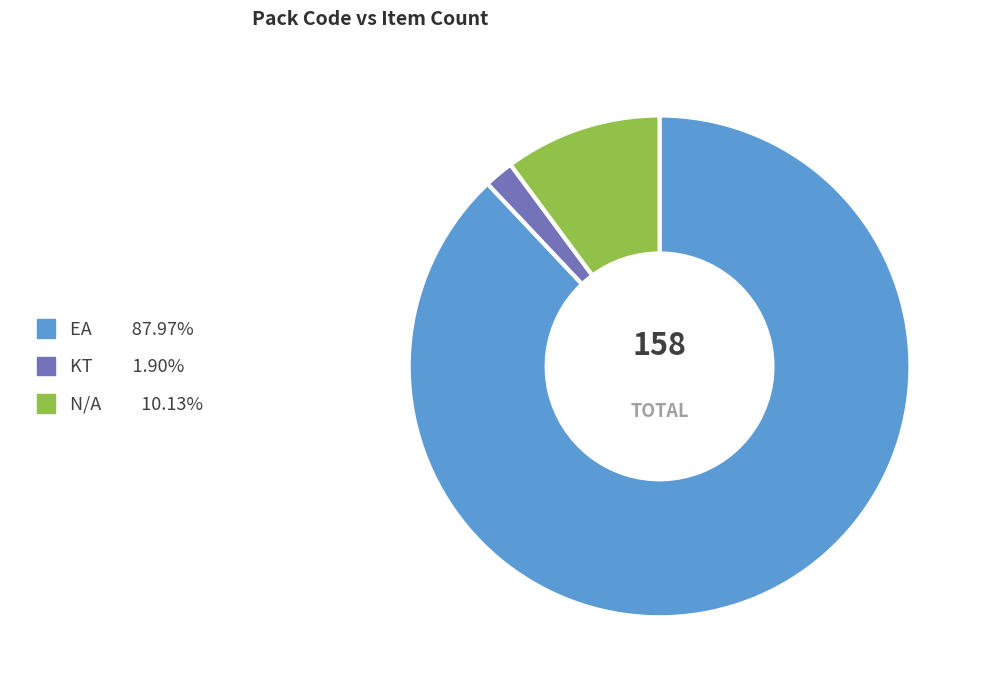

Count the number of slices in the pie.

3